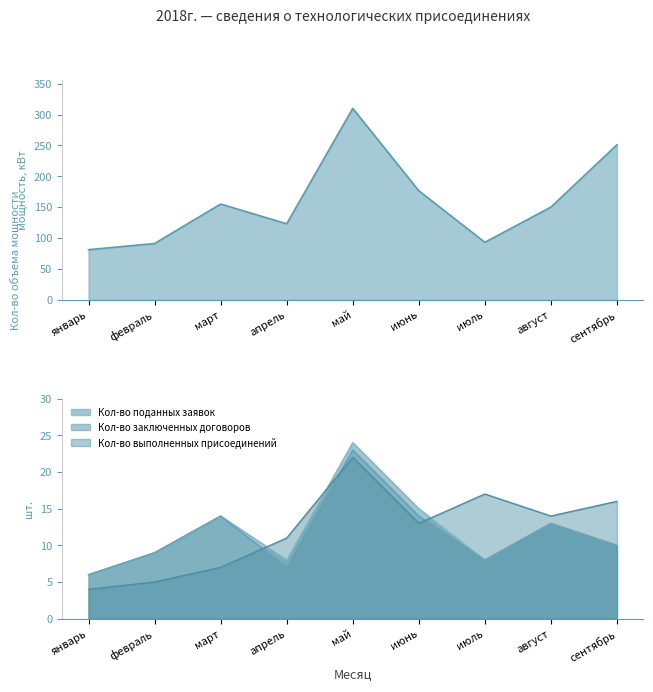

The Кол-во заключенных договоров series shows 8 at август. True or false?

False